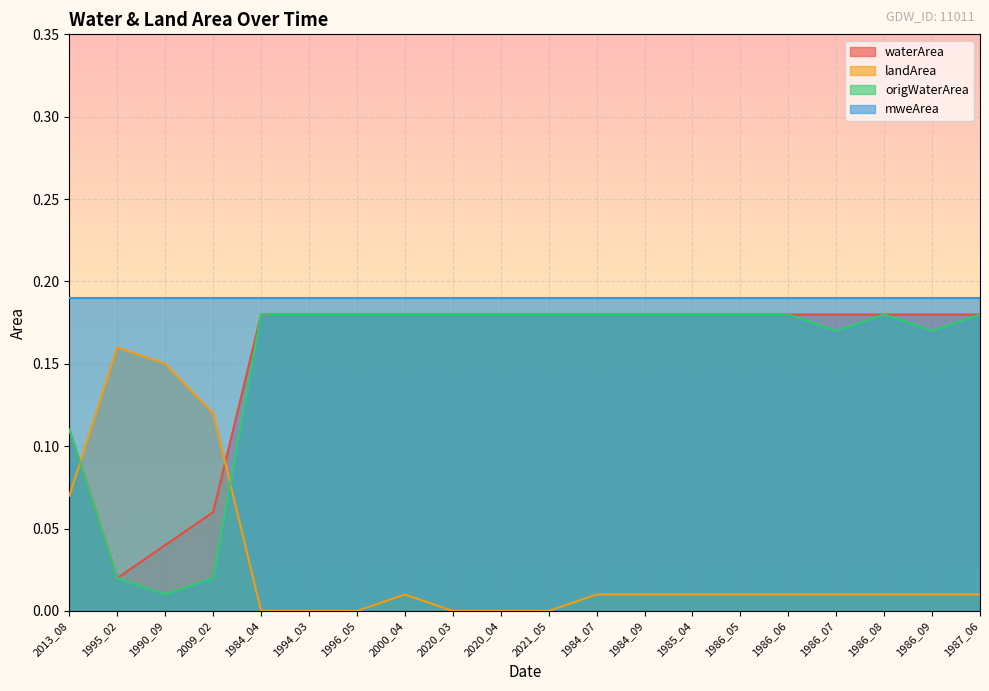

Which series has the widest spread of values?

origWaterArea